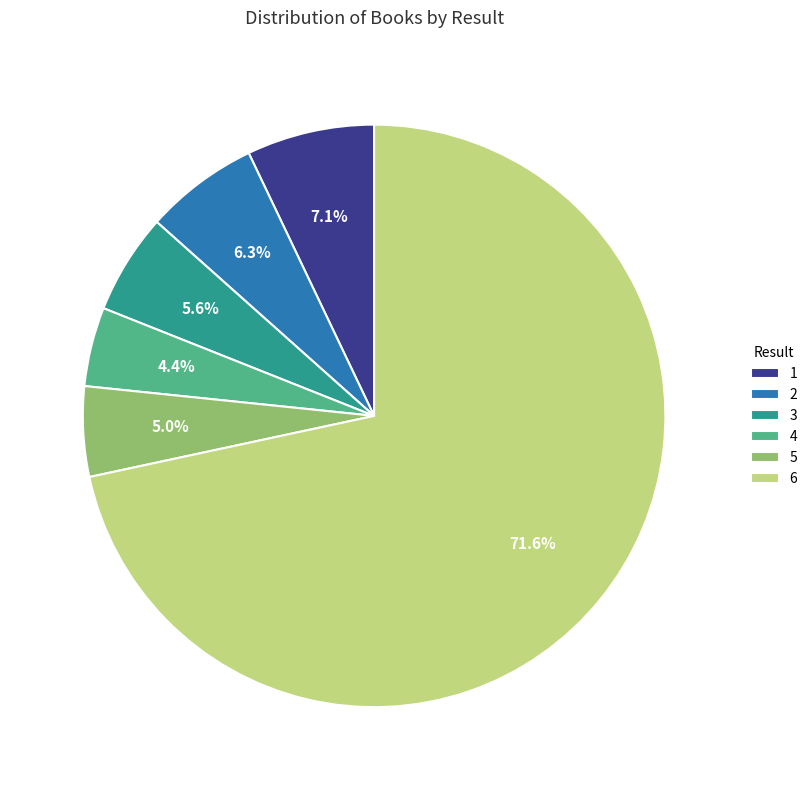

True or false: 3 accounts for 12% of the total.

False